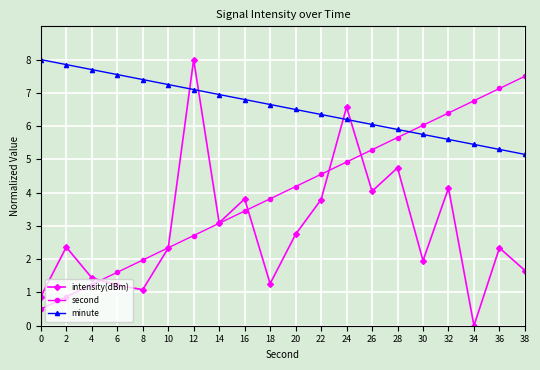

What is the spread (max minus min) of values at 20?

3.8